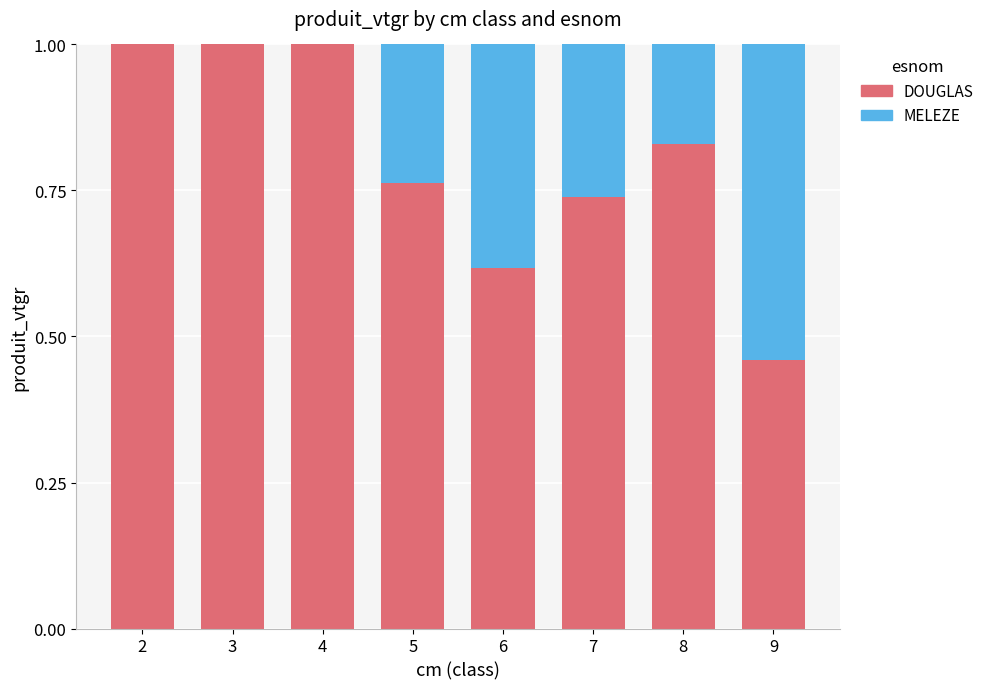

What is the sum of all DOUGLAS values?

6.4